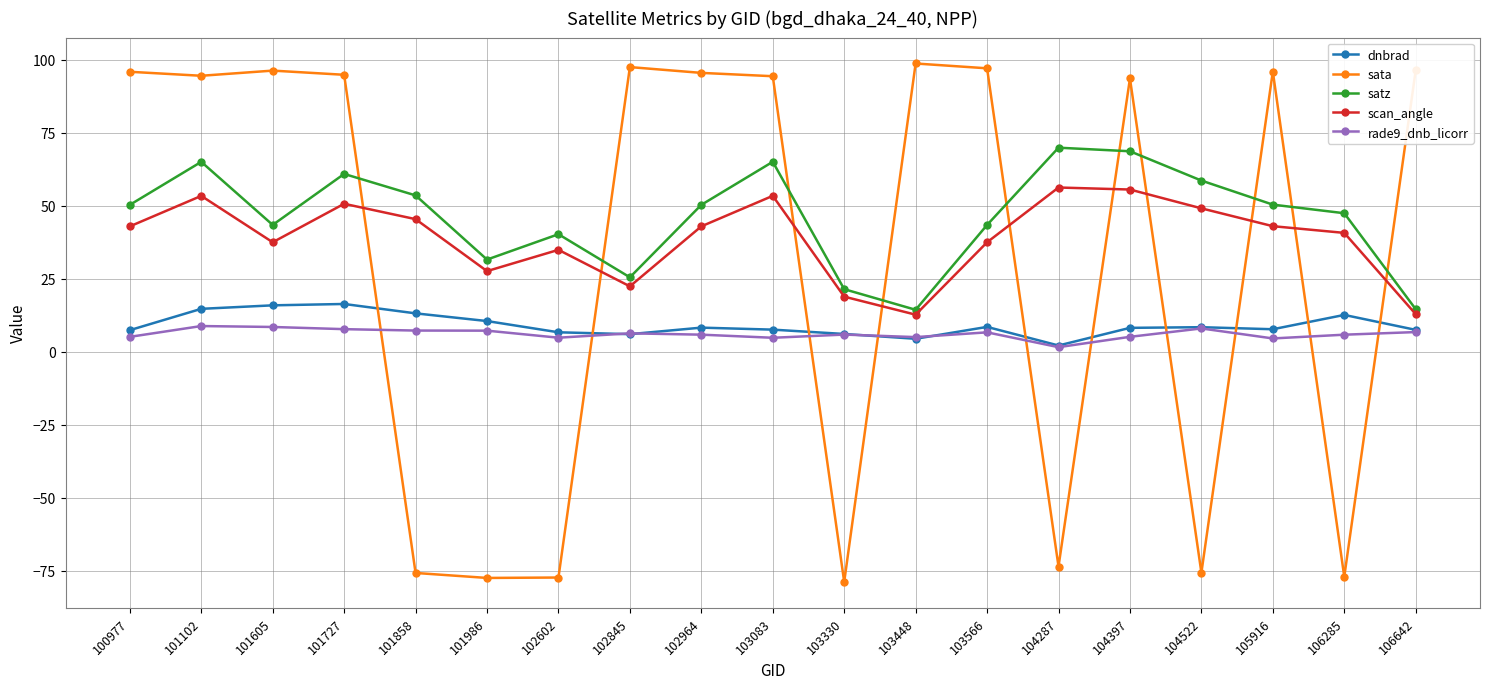

At which category does scan_angle reach its first local peak?

101102